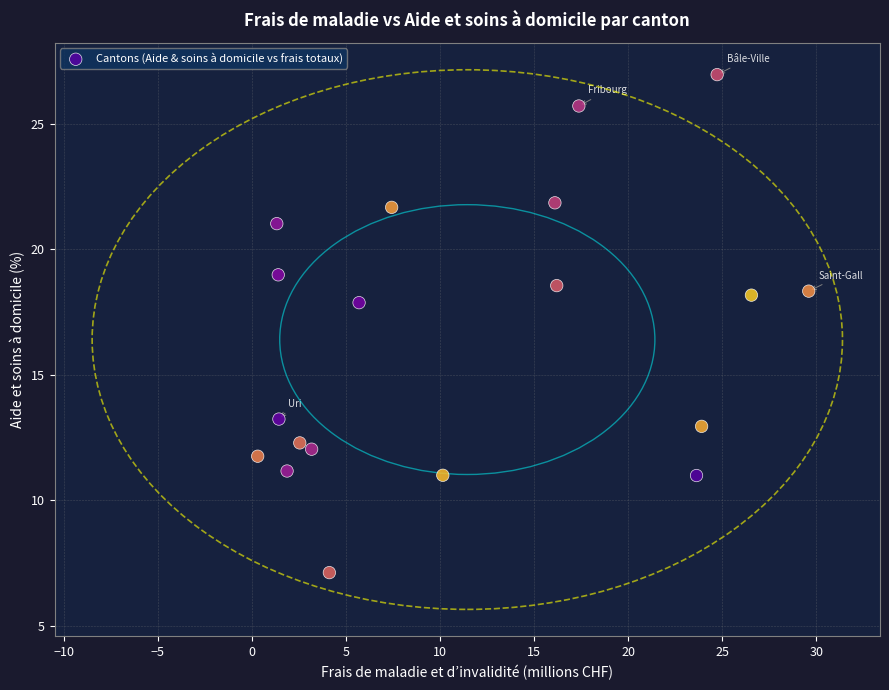

What is the range of X values (max minus min)?

29.3